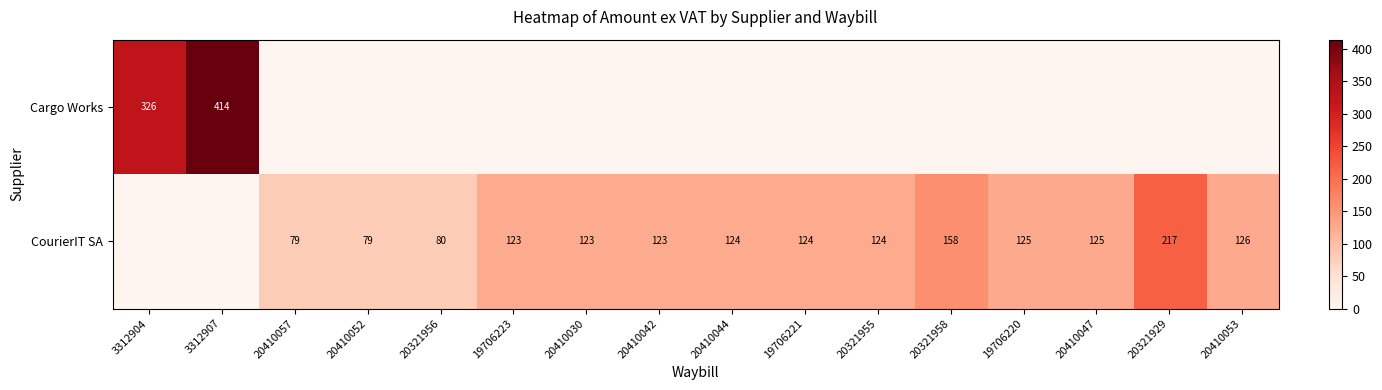

What is the sum of the CourierIT SA values at 20410057 and 20410030?

202